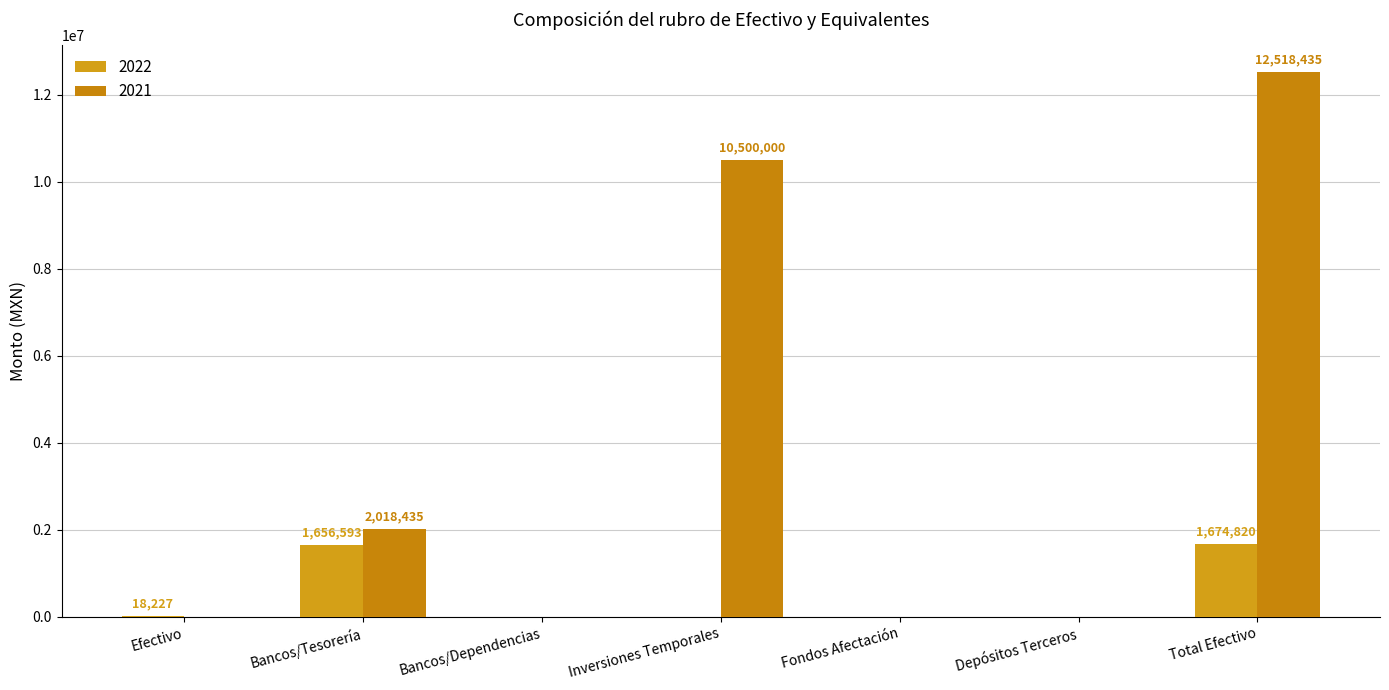

What value does the 2021 series have at Inversiones Temporales?

10500000.0